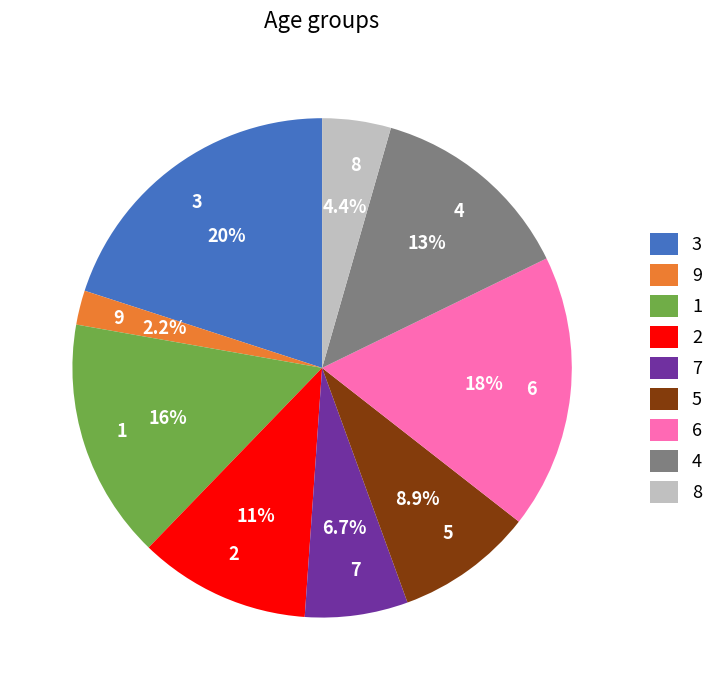

To the nearest percent, what portion does 6 represent?

18%